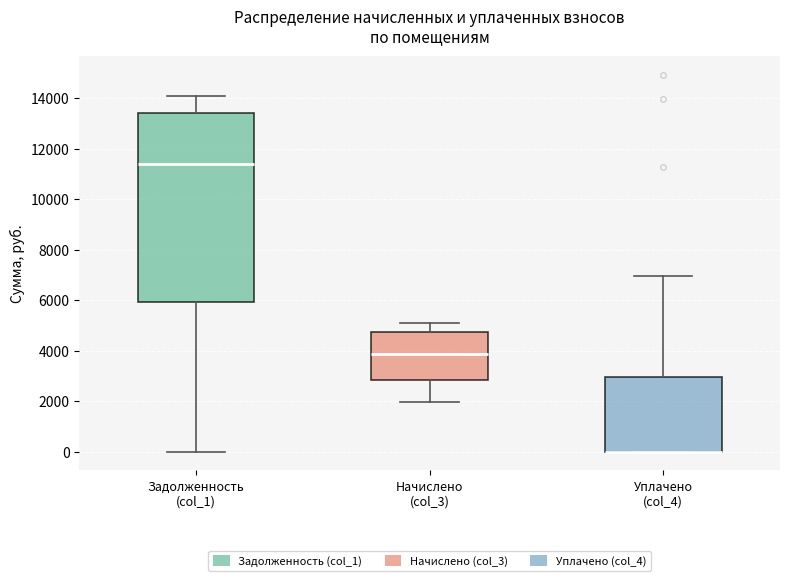

Reading left to right, transcribe this box plot: for each box, give where its median line is, the range the box spans, and where its two whiskers end, as read against the y-axis. The values are not printed on the chart, so give them approximately, as read against the axis.

Задолженность (col_1): median 11400, box 6000 to 13400, whiskers 0 to 14000
Начислено (col_3): median 3800, box 2800 to 4800, whiskers 2000 to 5000
Уплачено (col_4): median 0 (drawn on the box's lower edge), box 0 to 3000, whiskers 0 to 7000